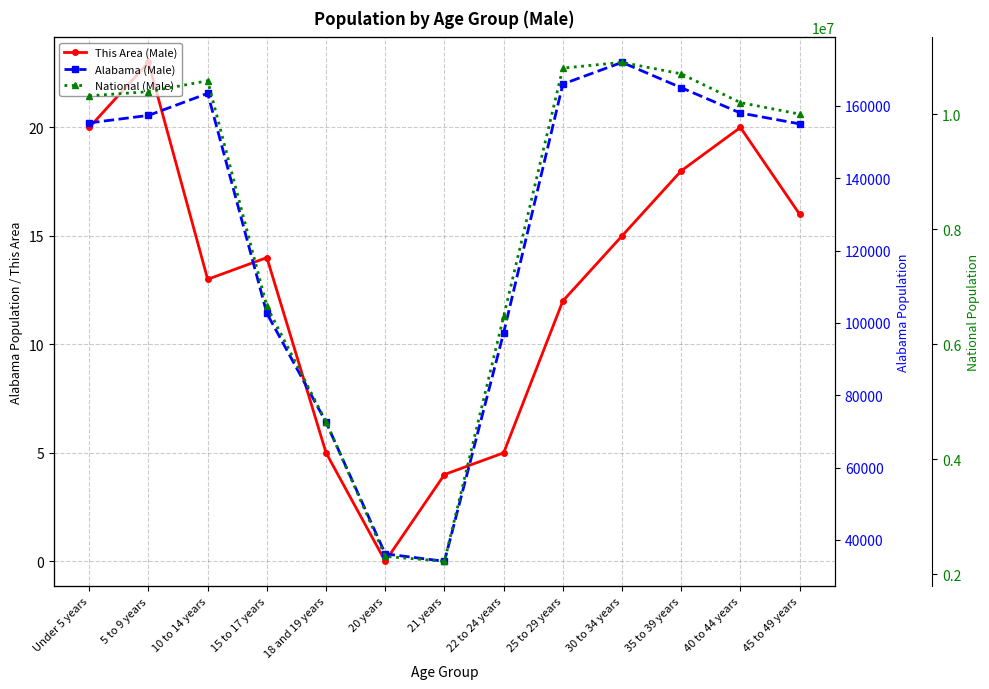

What is the sum of the This Area (Male) values at Under 5 years and 30 to 34 years?

35